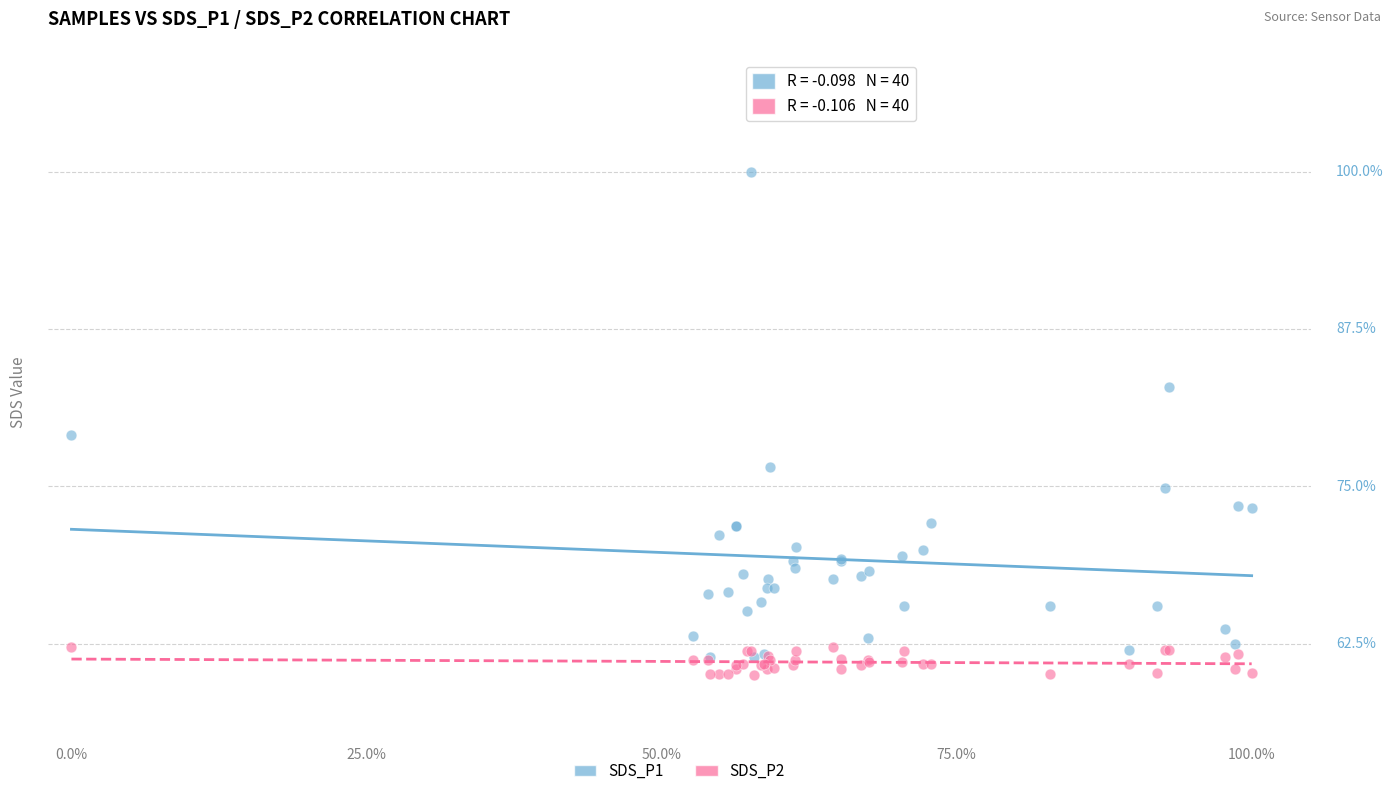

Which series reaches the maximum Y coordinate?

SDS_P1